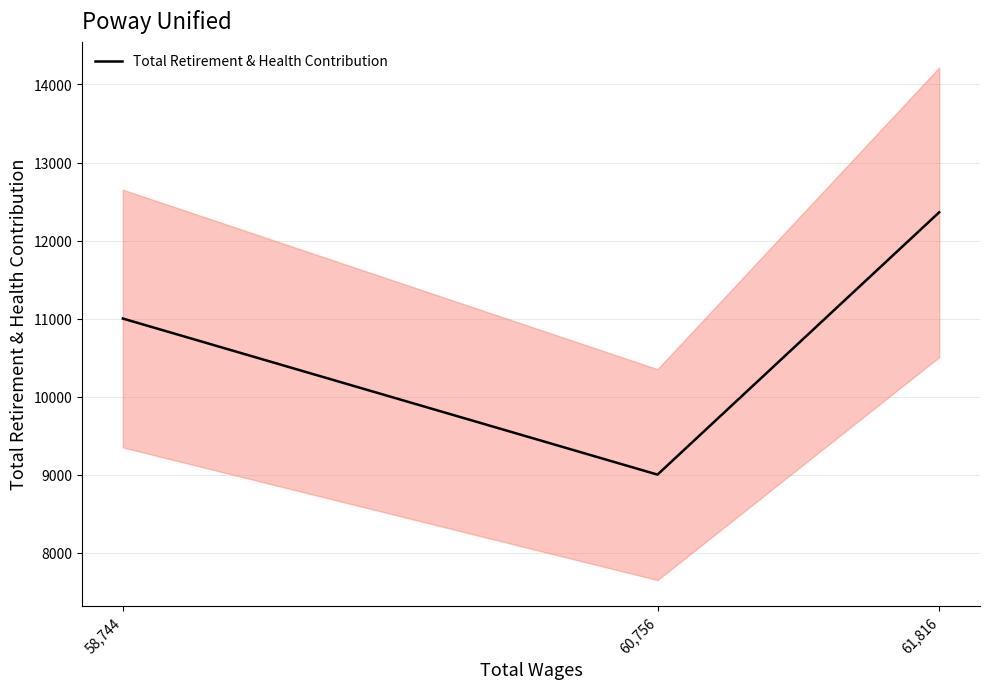

Reading right to left, extract all data points from this chart.

58,744=11002	60,756=9003	61,816=12363